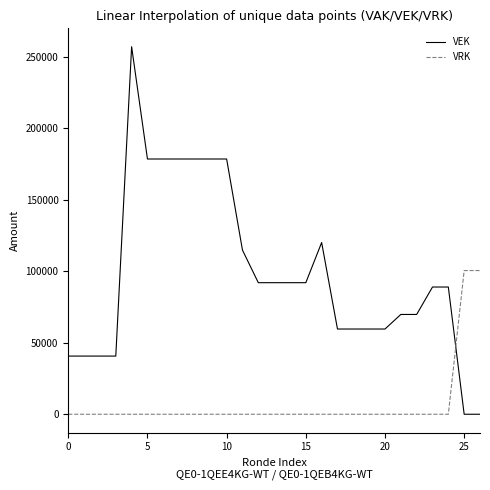

Which series has the largest range (max minus min)?

VEK